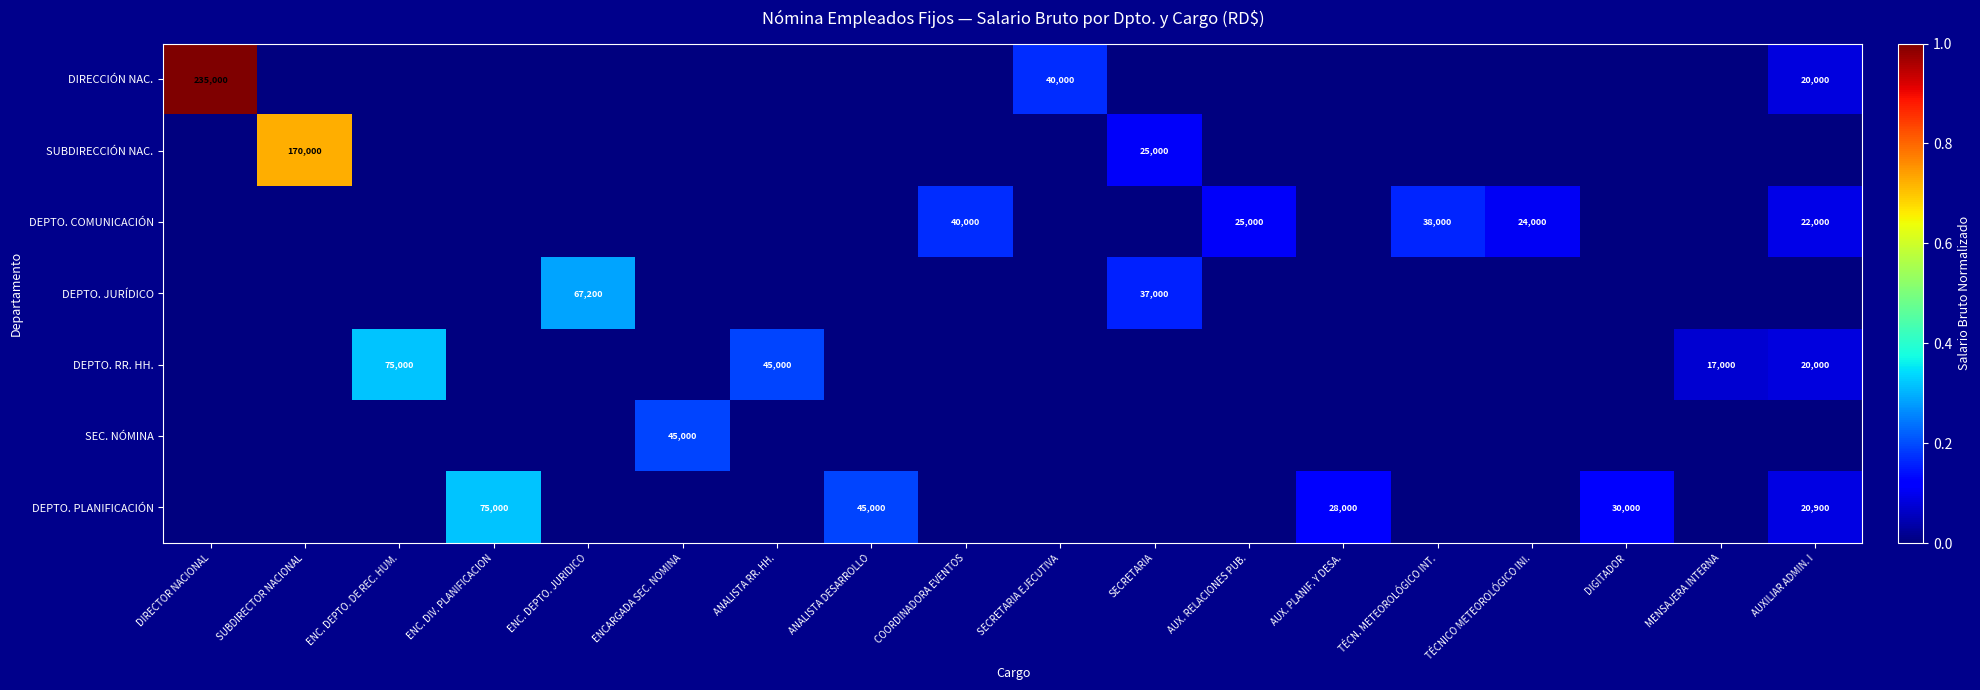

The value of DEPTO. COMUNICACIÓN at COORDINADORA EVENTOS is 63347. True or false?

False